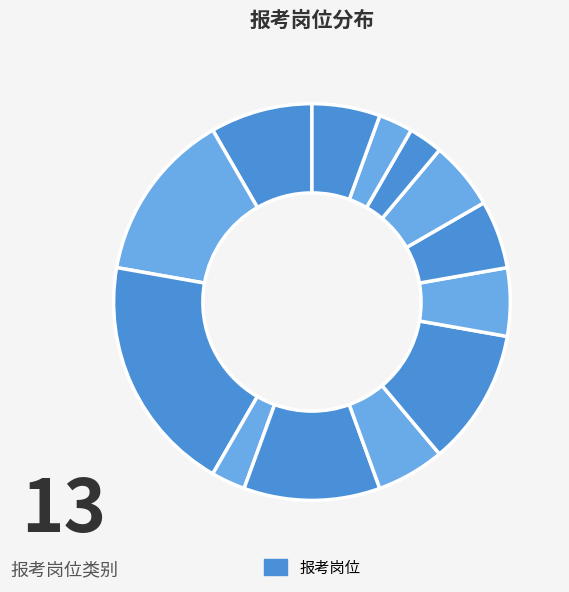

What is the largest slice in the pie chart?

高中化学教师二